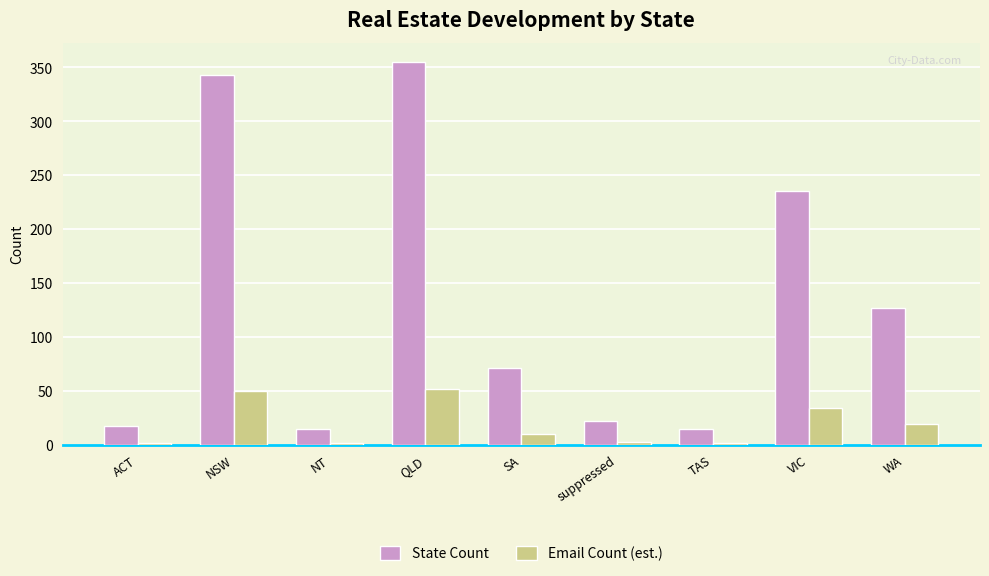

Which series has the largest total across all categories?

State Count